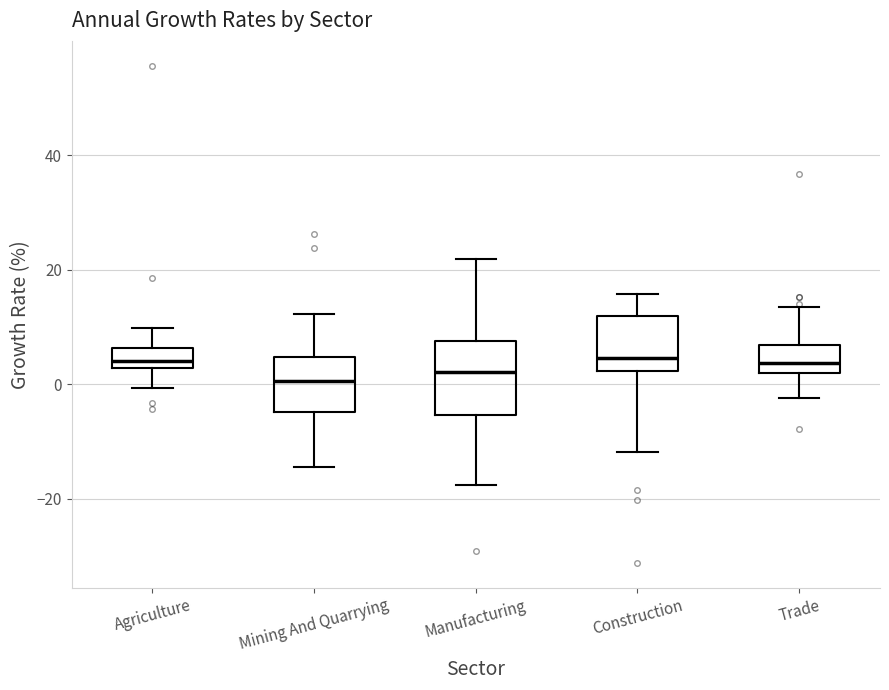

Reading left to right, transcribe this box plot: for each box, give where its median line is, the range the box spans, and where its two whiskers end, as read against the y-axis. The values are not printed on the chart, so give them approximately, as read against the axis.

Agriculture: median 4, box 2 to 6, whiskers 0 to 10
Mining And Quarrying: median 0, box -4 to 4, whiskers -14 to 12
Manufacturing: median 2, box -6 to 8, whiskers -18 to 22
Construction: median 4, box 2 to 12, whiskers -12 to 16
Trade: median 4, box 2 to 6, whiskers -2 to 14